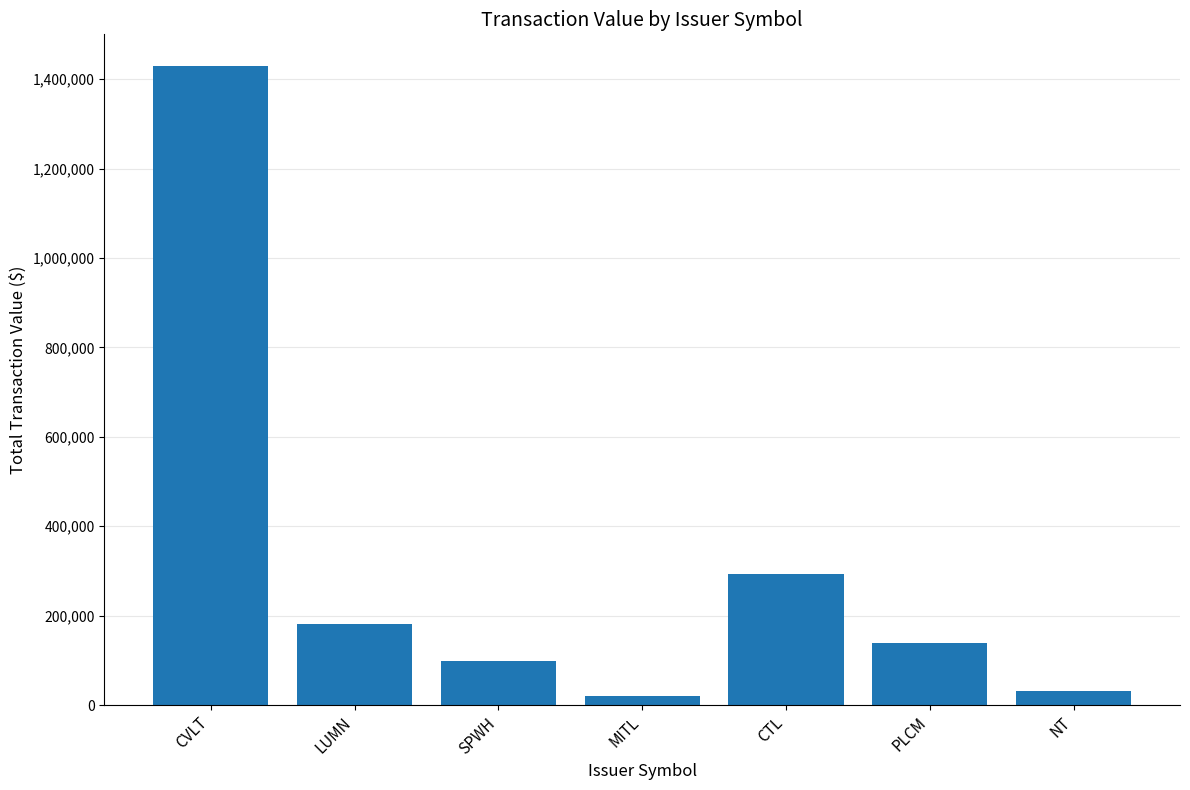

What is the ratio of the value at CTL to the value at NT?

9.0